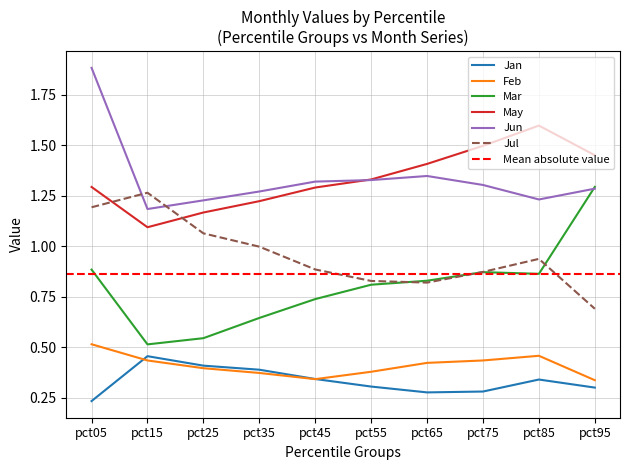

What is the difference between the maximum and minimum values in the Feb series?

0.2